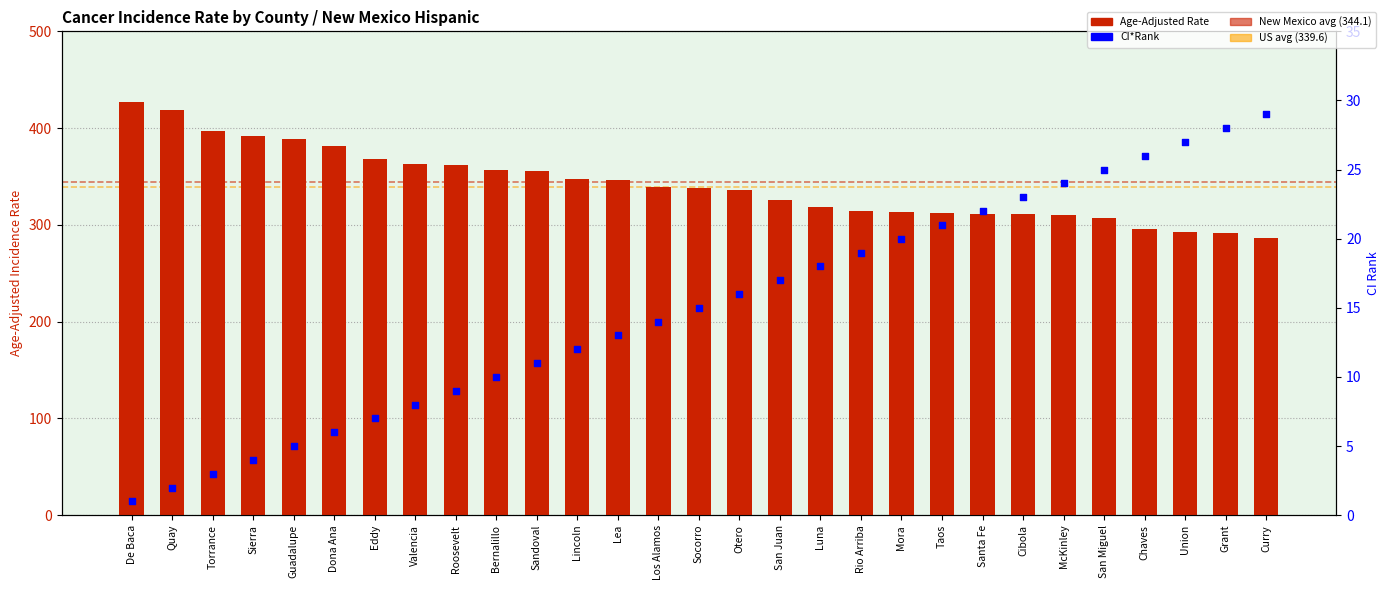

Which series reaches the maximum Y coordinate?

Age-Adjusted Rate